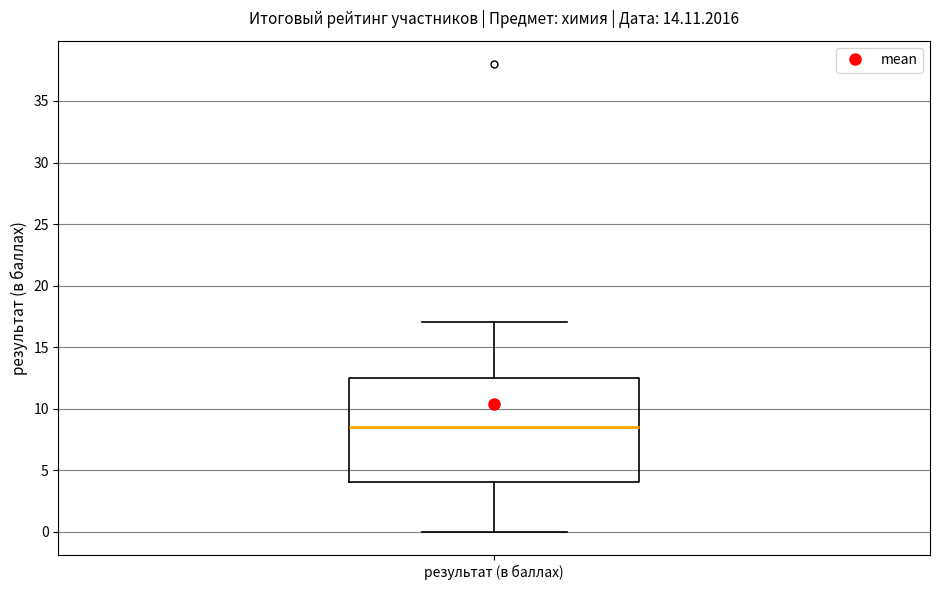

Read this box plot against the y-axis: the position of the median line, the range covered by the box, and the ends of both whiskers. The values are not printed on the chart, so give them approximately, as read against the axis.

median 8.5, box 4.0 to 12.5, whiskers 0.0 to 17.0